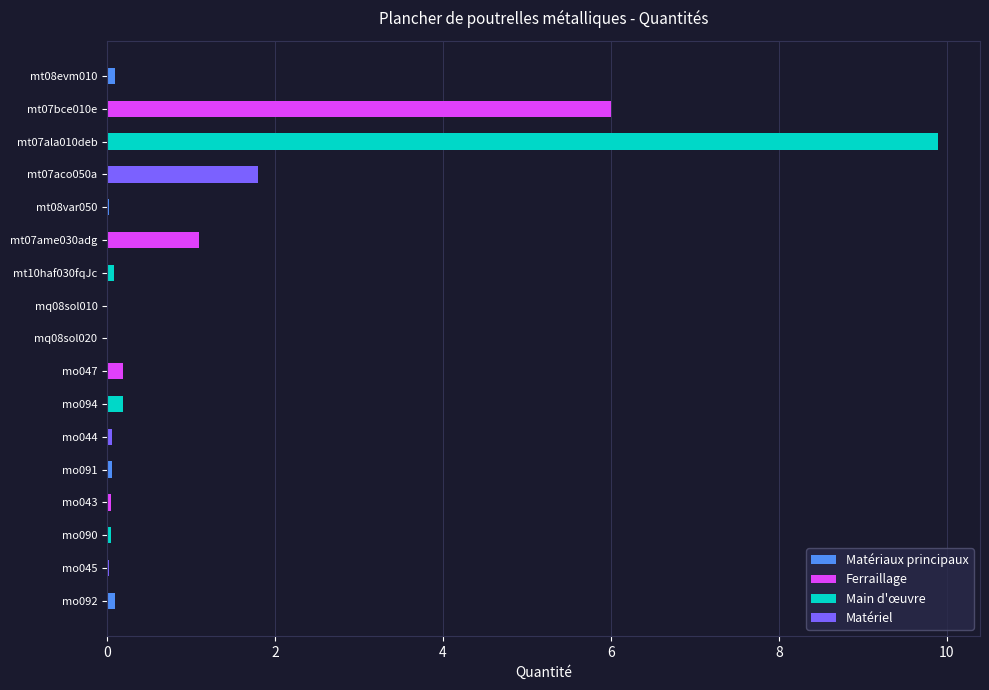

Are the bars horizontal?

Yes